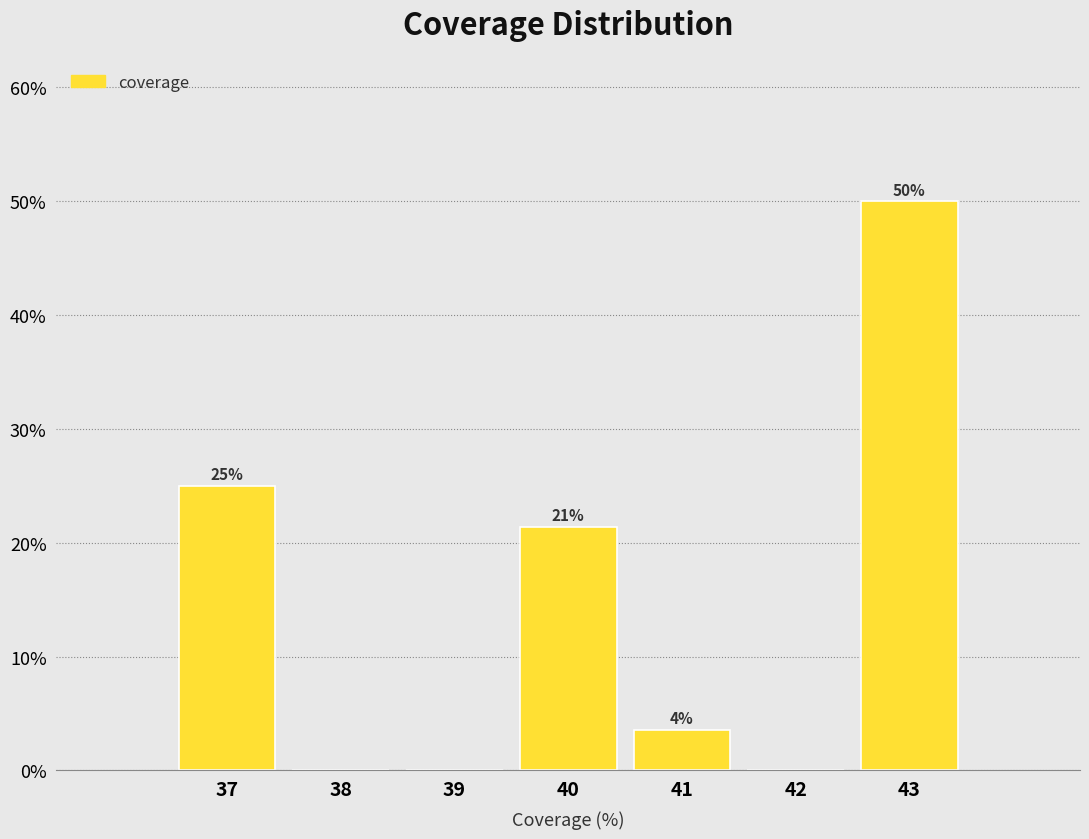

Where is the data nearest to the value 25?

37